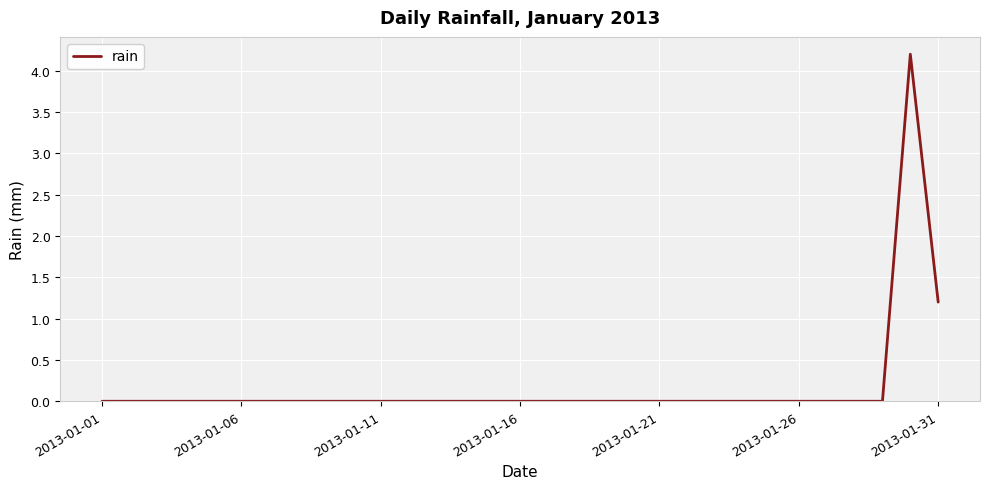

Does the chart display data point markers on the line(s)?

No